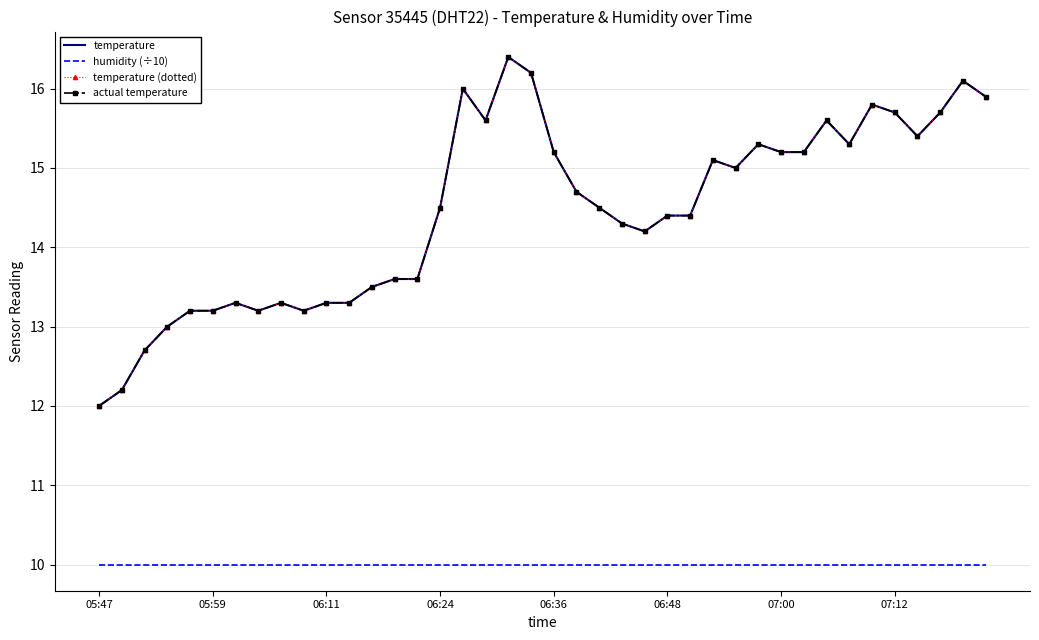

What is the difference between the maximum and minimum values in the temperature (dotted) series?

4.4